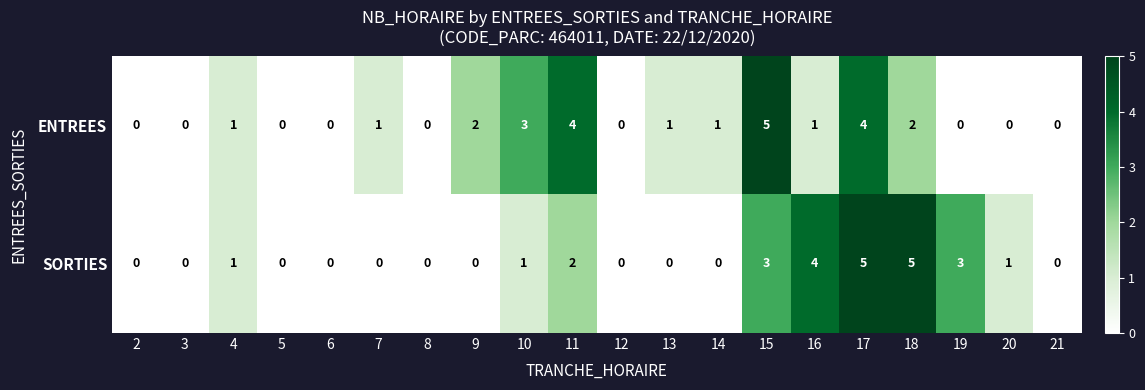

Is it true that ENTREES equals 1 at 13?

True